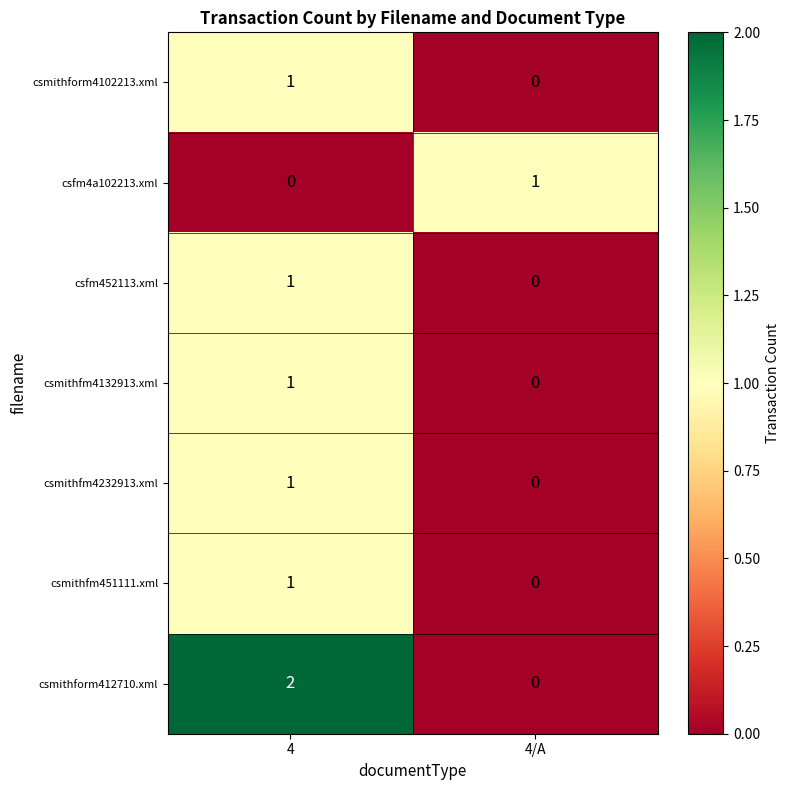

At which label is csmithform4102213.xml closest to 0?

4/A